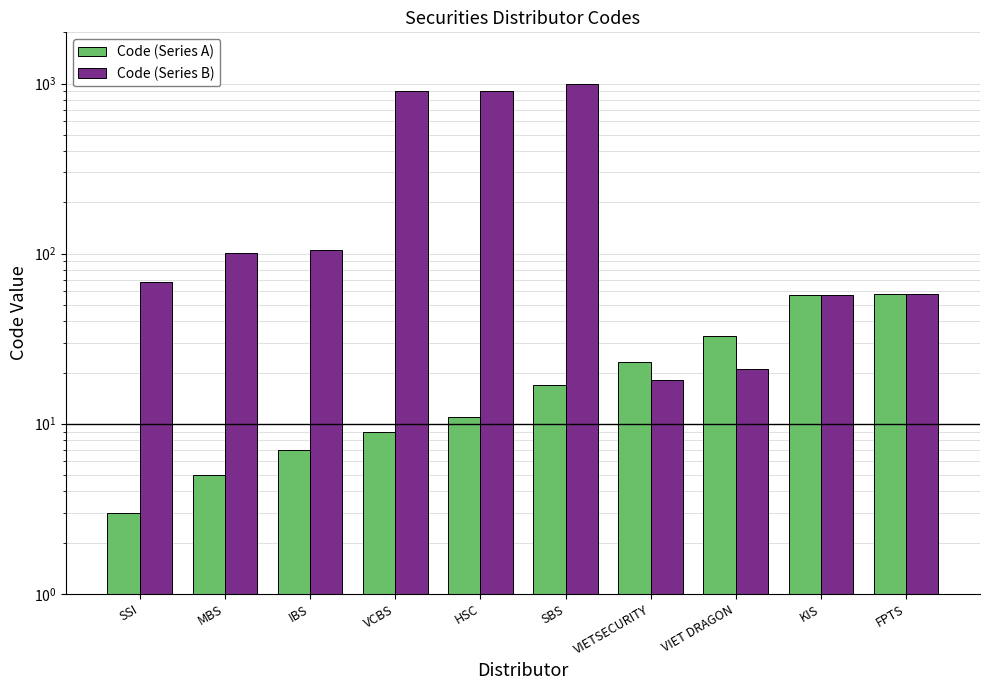

Reading left to right, what are all the values shown in this chart?

Code (Series A): SSI=3	MBS=5	IBS=7	VCBS=9	HSC=11	SBS=17	VIETSECURITY=23	VIET DRAGON=33	KIS=57	FPTS=58
Code (Series B): SSI=68	MBS=101	IBS=105	VCBS=900	HSC=909	SBS=999	VIETSECURITY=18	VIET DRAGON=21	KIS=57	FPTS=58